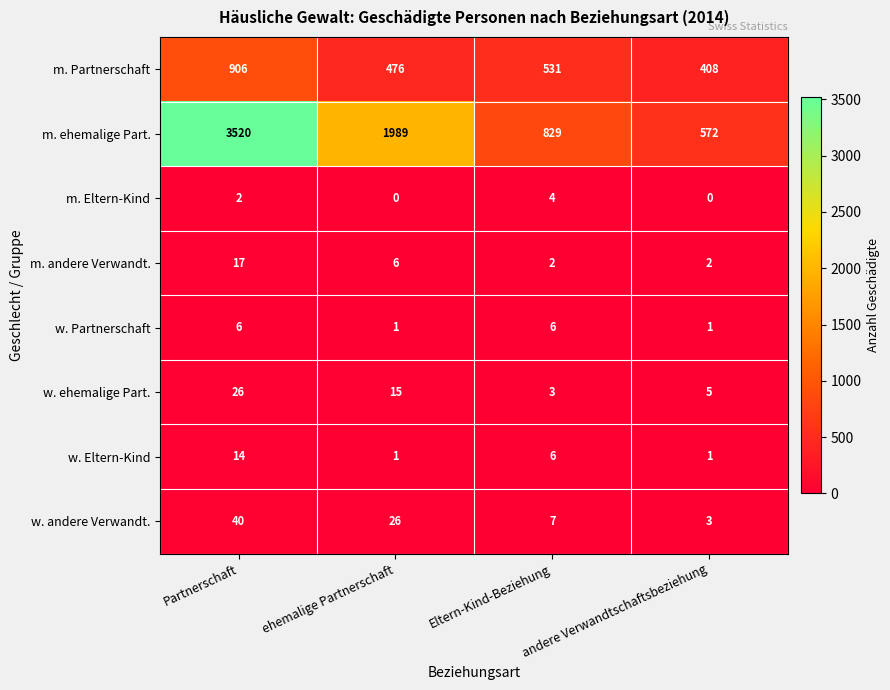

At which category is the sum across all series the highest?

Partnerschaft